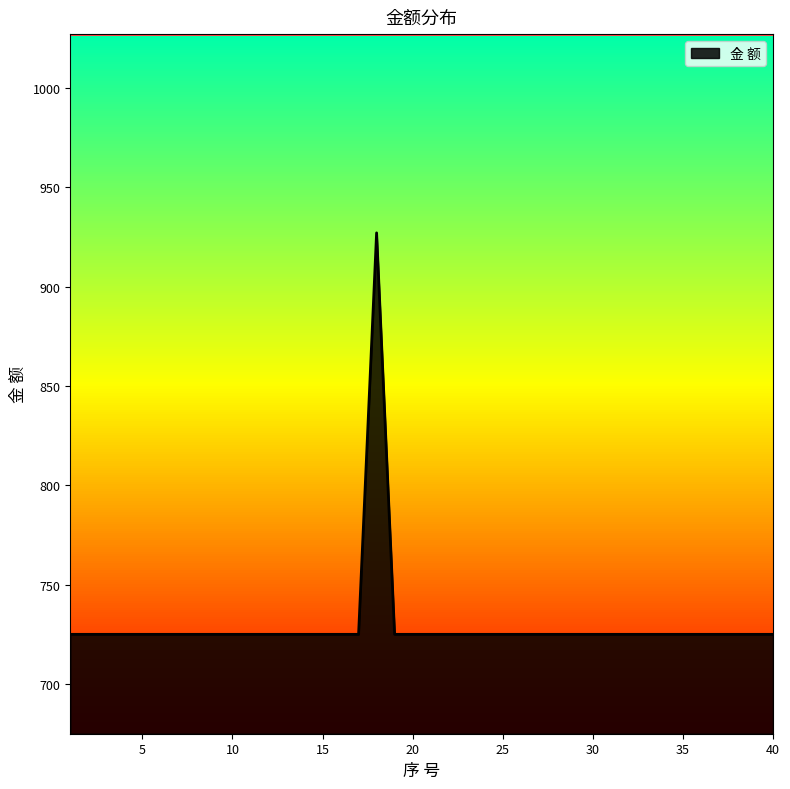

What is the greatest value displayed?

927